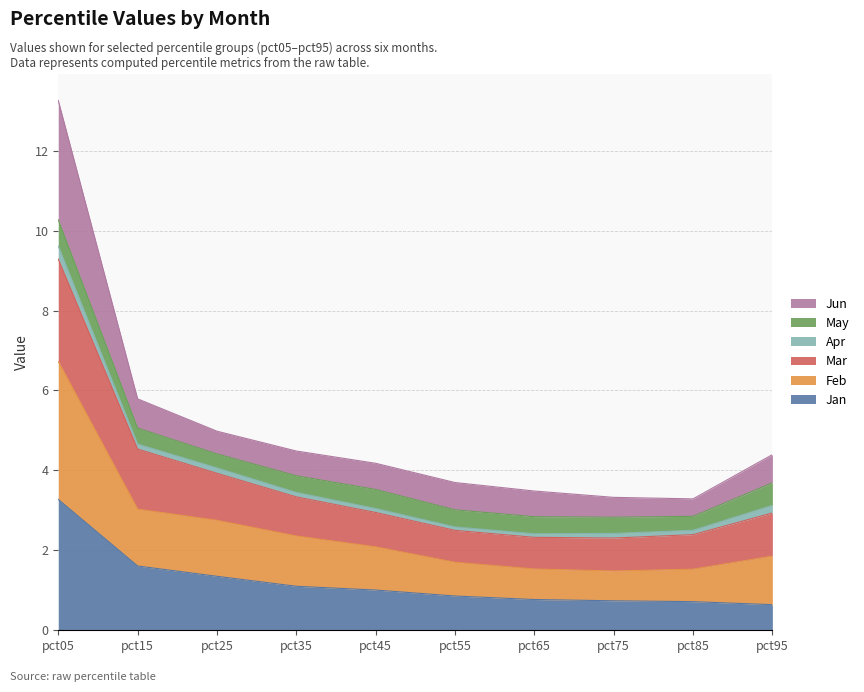

What is the average value of the Jan series?

1.2